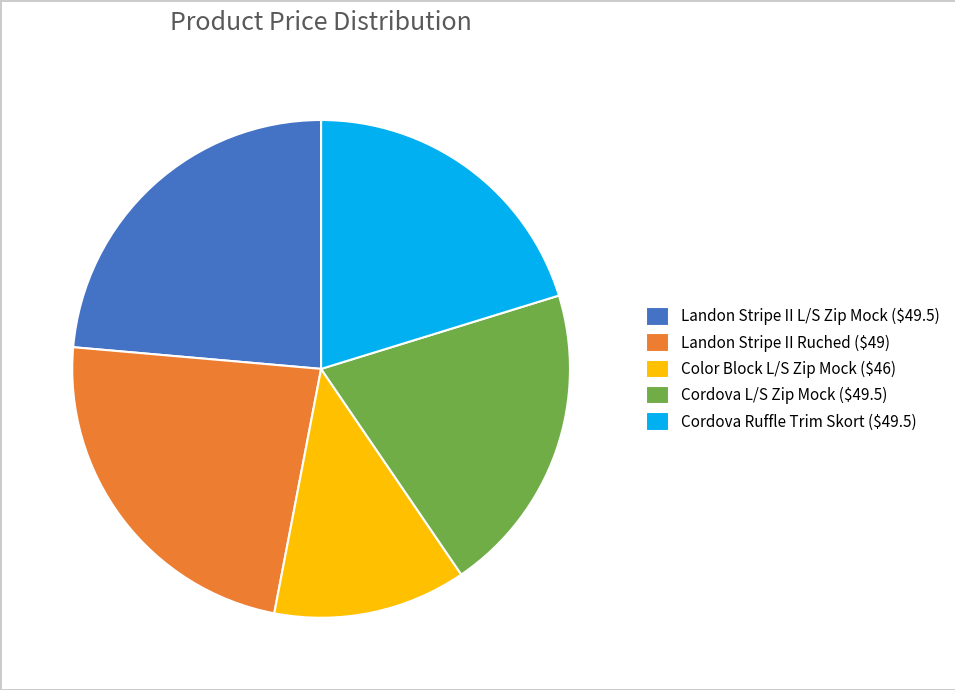

How many slices are in this pie chart?

5